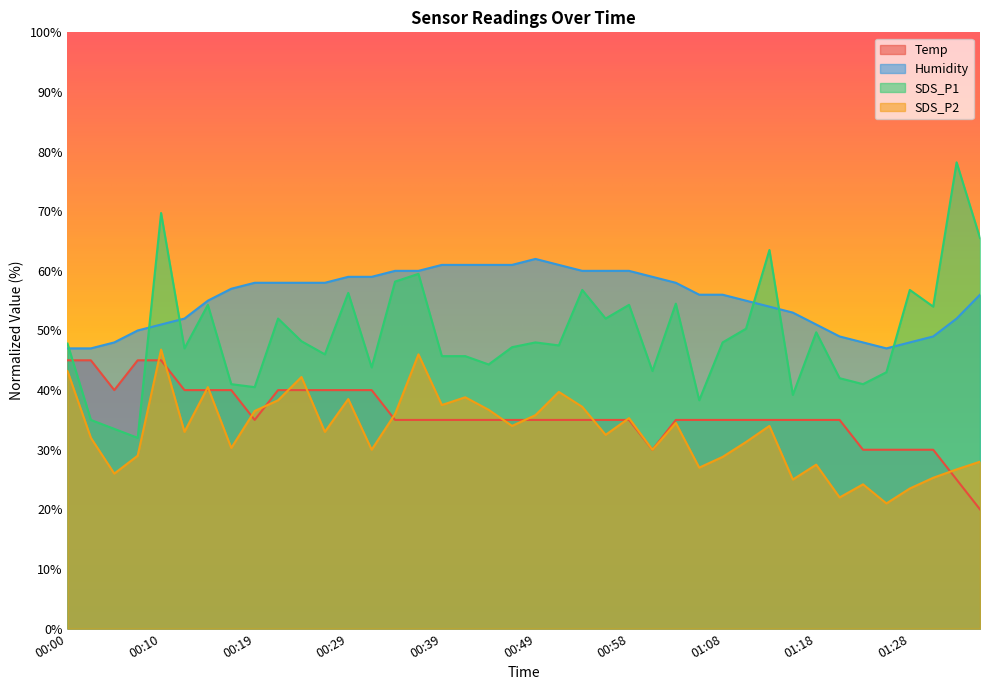

What is the label of the 1st point from the left?

00:00